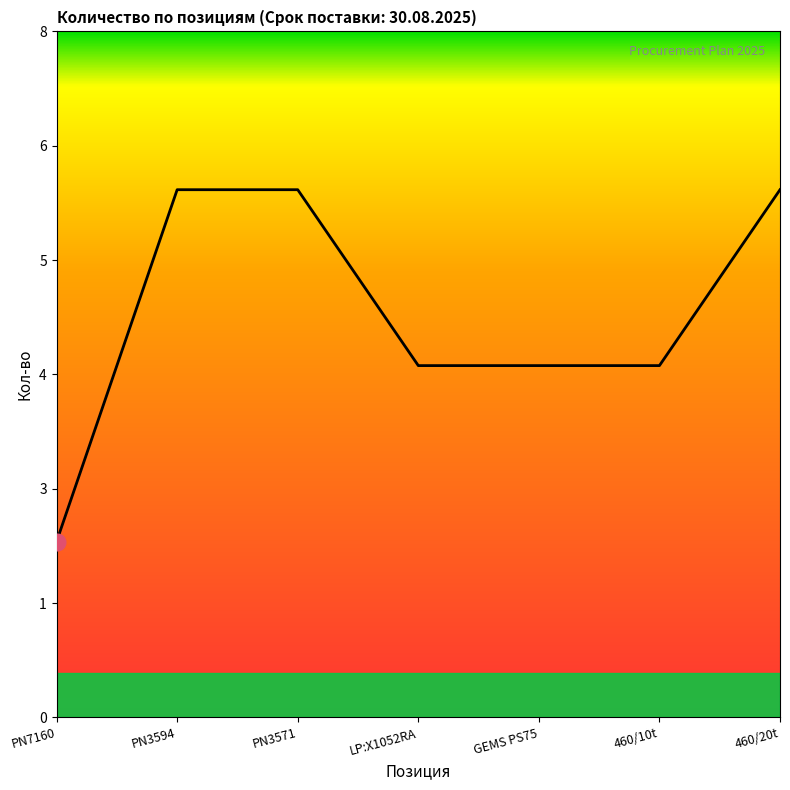

Does the chart have visible grid lines?

No